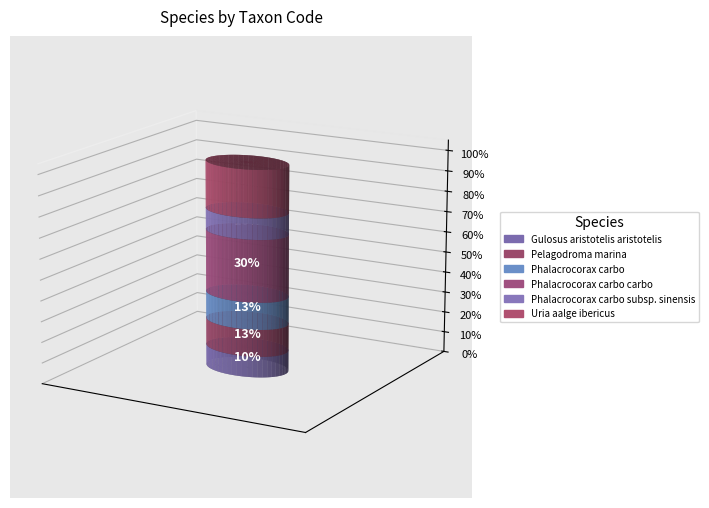

To the nearest percent, what portion does Pelagodroma marina represent?

13%